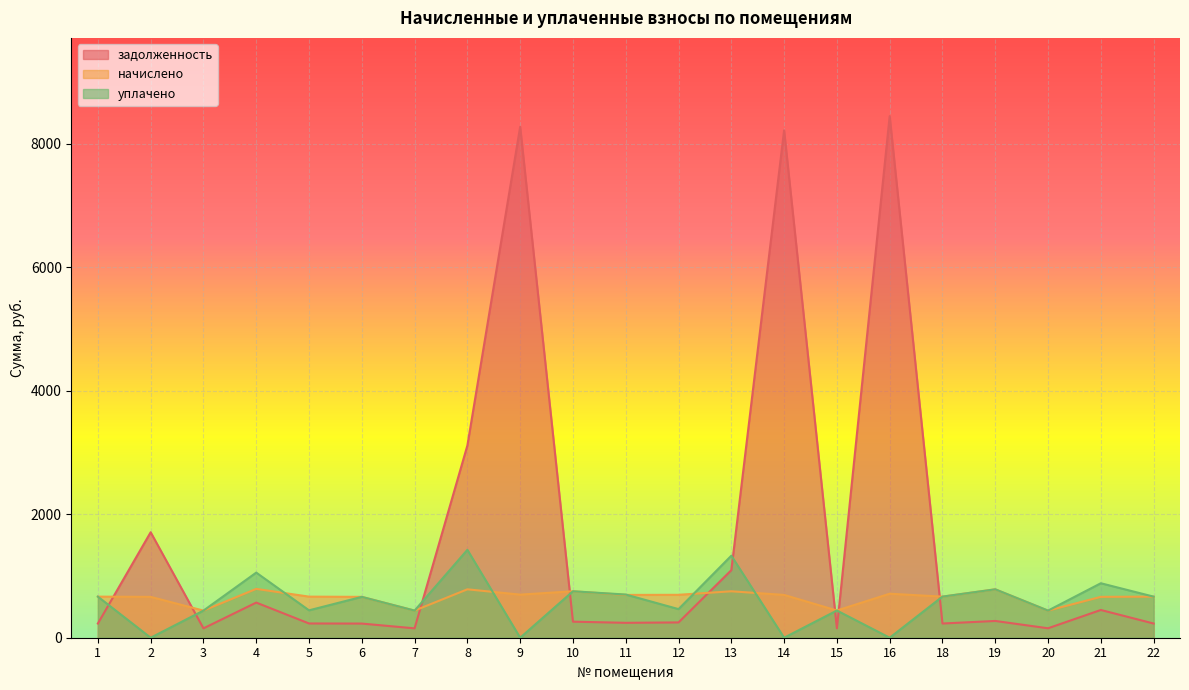

The начислено series shows 698.2 at 9. True or false?

True